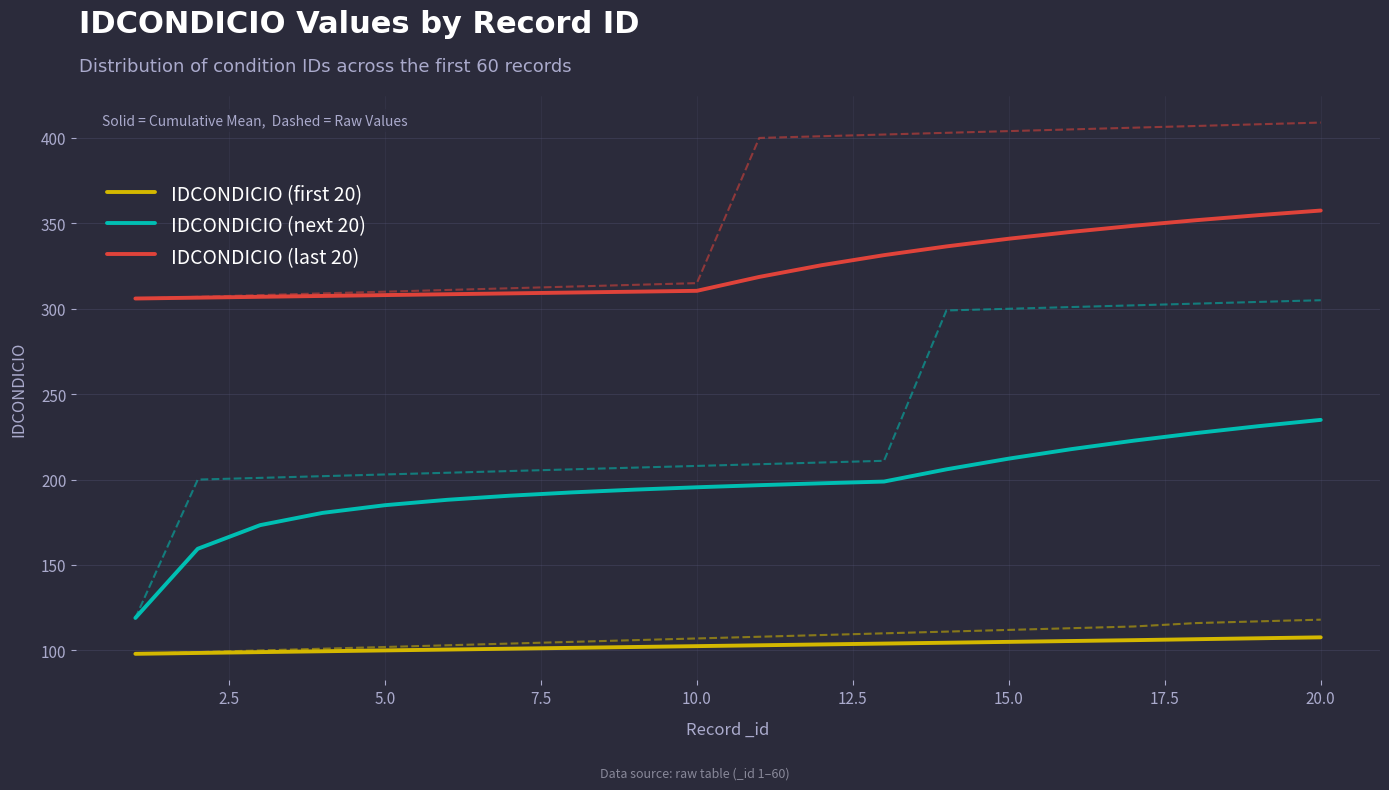

What is the greatest value displayed?

409.0